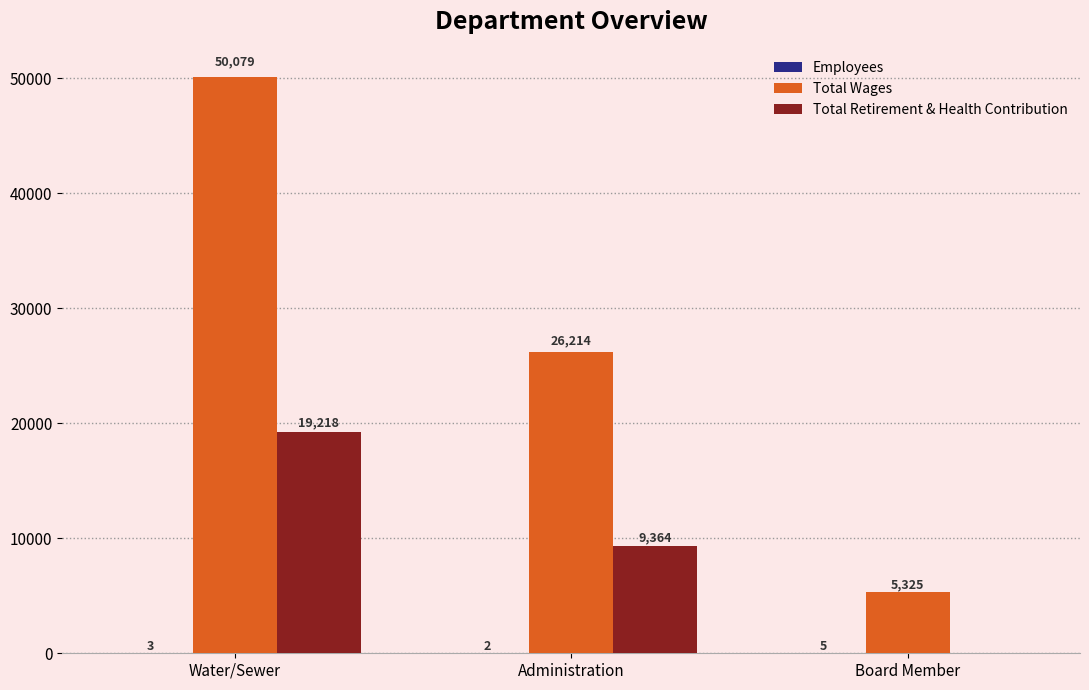

How many series are shown in this chart?

3